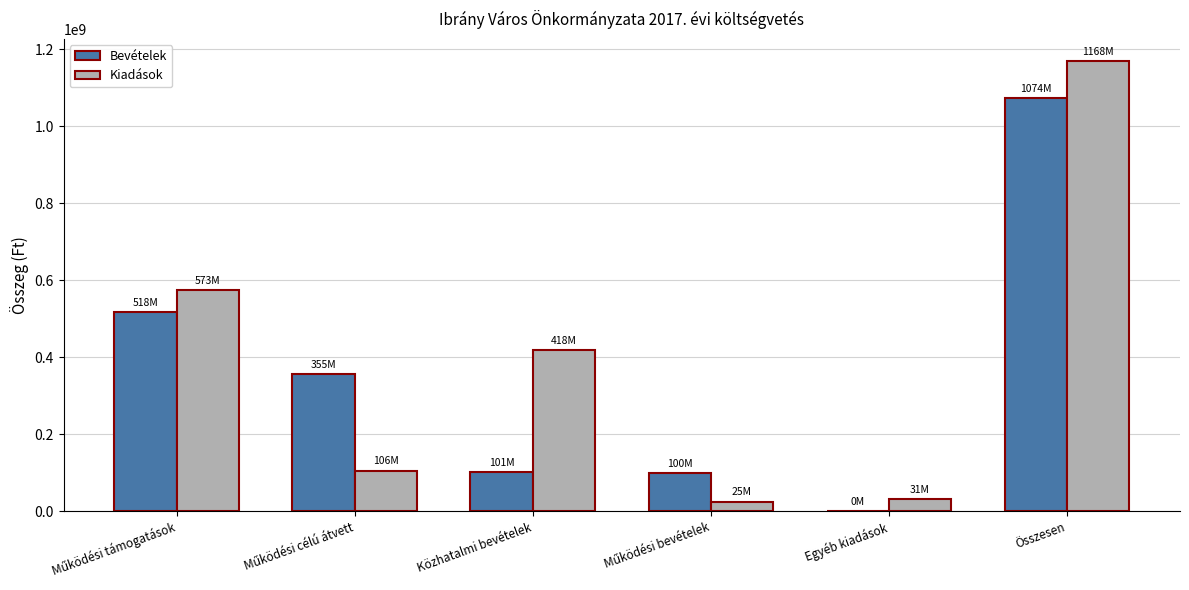

What value does the Kiadások series have at Egyéb kiadások?

31038640